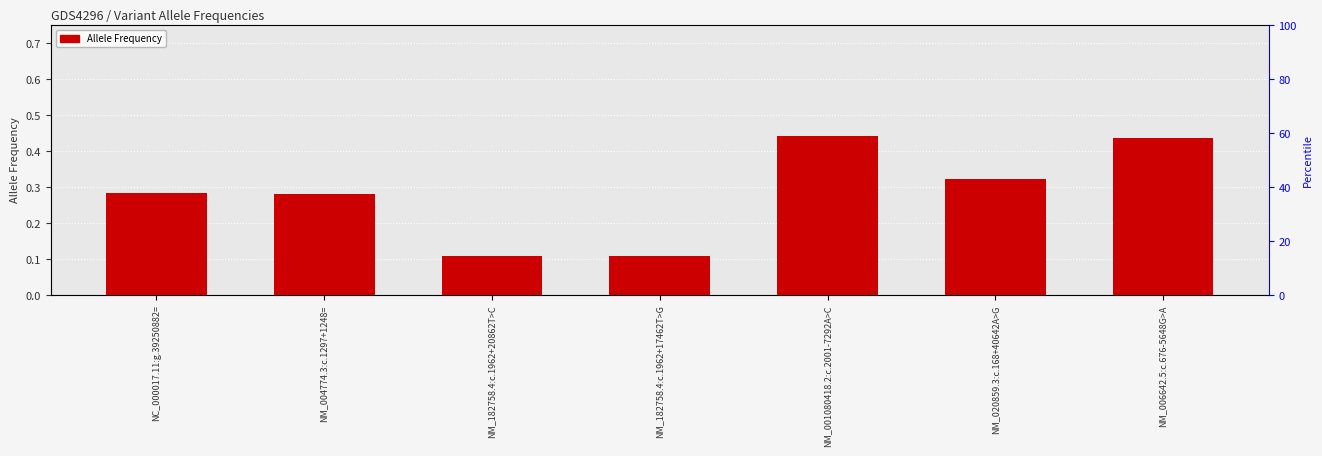

Reading right to left, list all the values displayed in this chart.

NM_006642.5:c.676-5648G>A=0.4	NM_020859.3:c.168+40642A>G=0.3	NM_001080418.2:c.2001-7292A>C=0.4	NM_182758.4:c.1962+17462T>G=0.1	NM_182758.4:c.1962+20862T>C=0.1	NM_004774.3:c.1297+1248==0.3	NC_000017.11:g.39250882==0.3